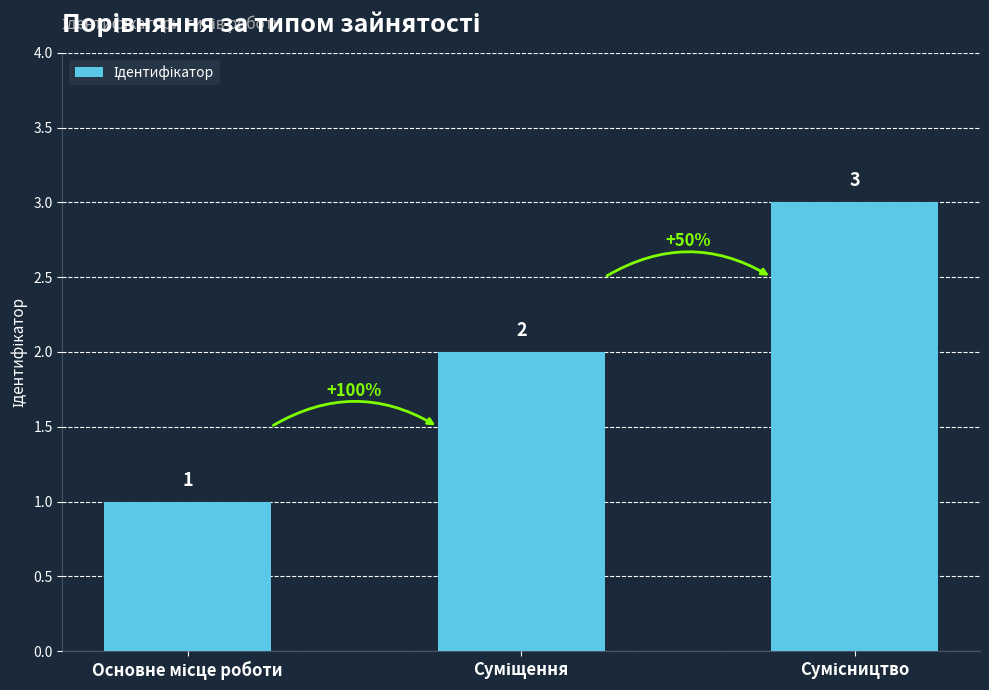

What is the difference between the maximum and minimum values?

2